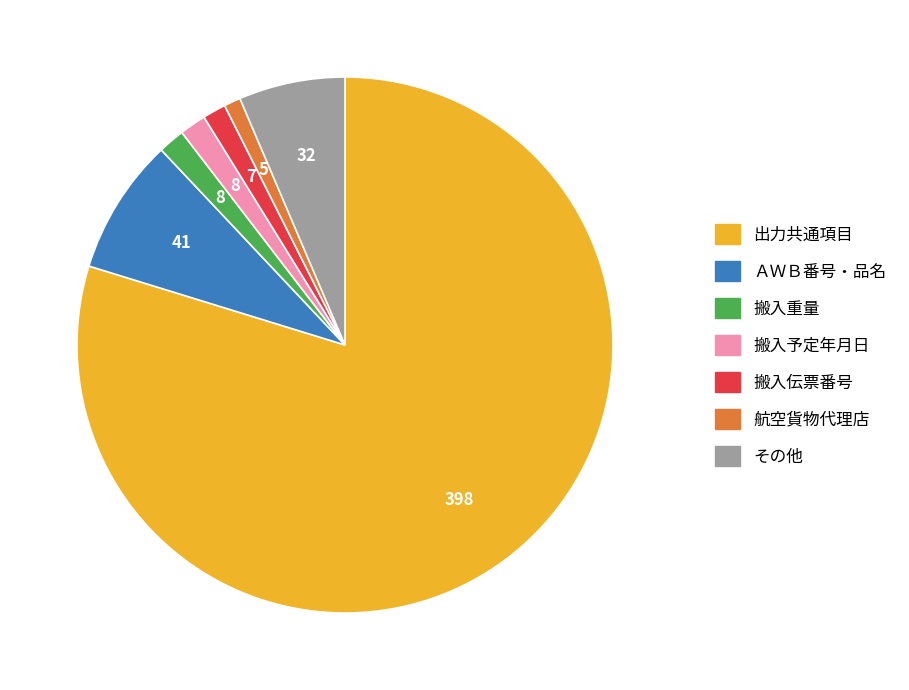

Does any single category account for the majority?

Yes